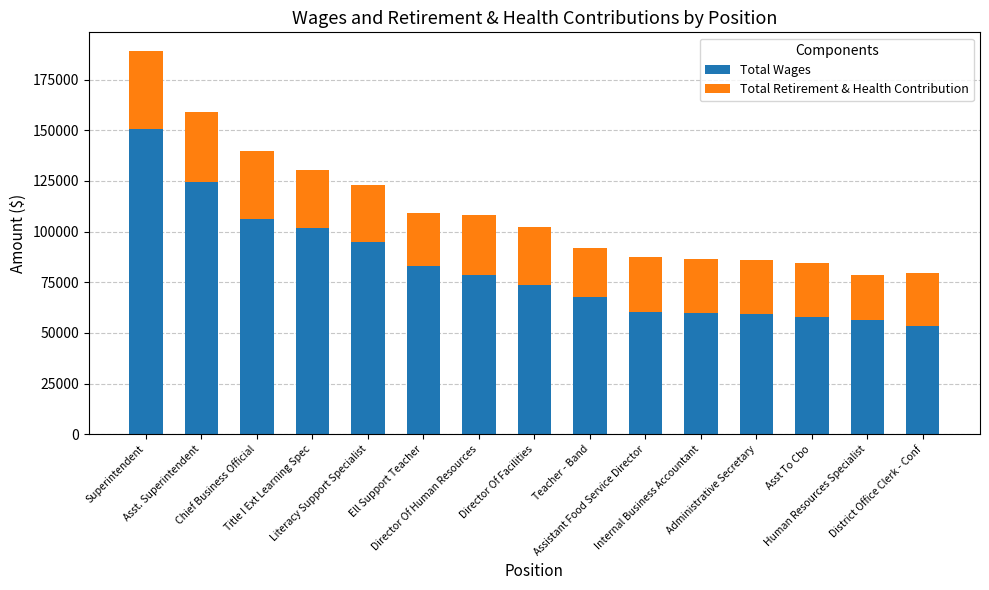

What is the minimum value for Total Wages?

53517